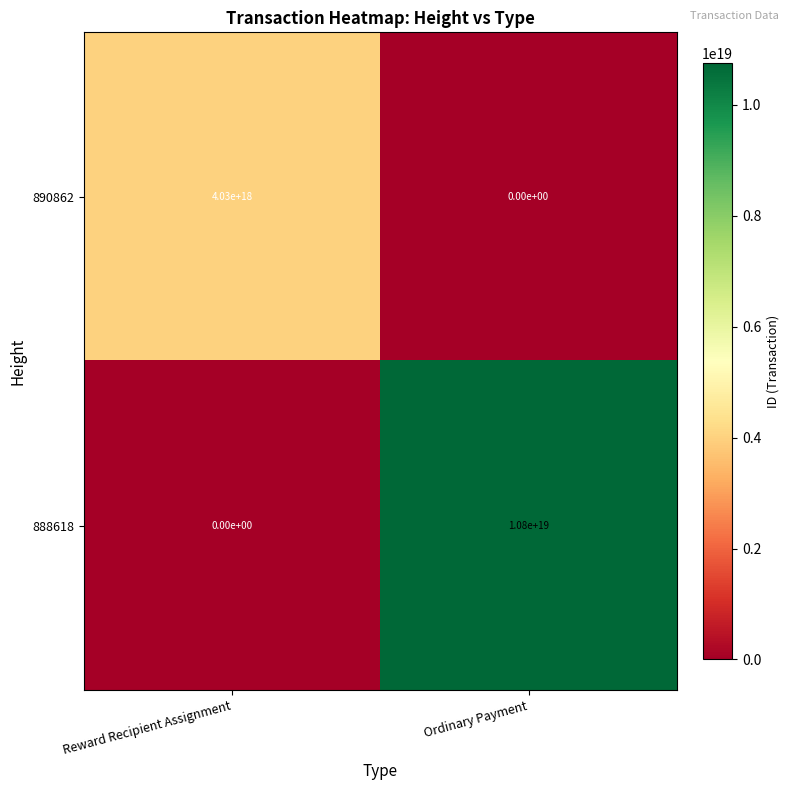

List the labels in order of 888618 value, largest first.

Ordinary Payment, Reward Recipient Assignment